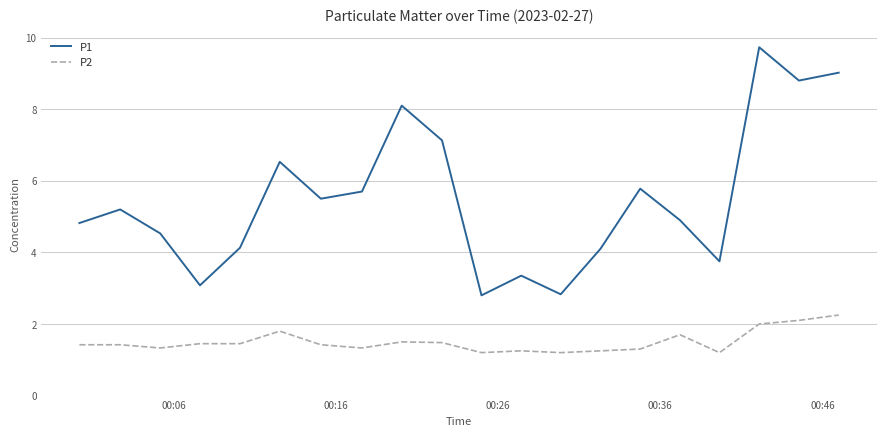

Which series has the widest spread of values?

P1